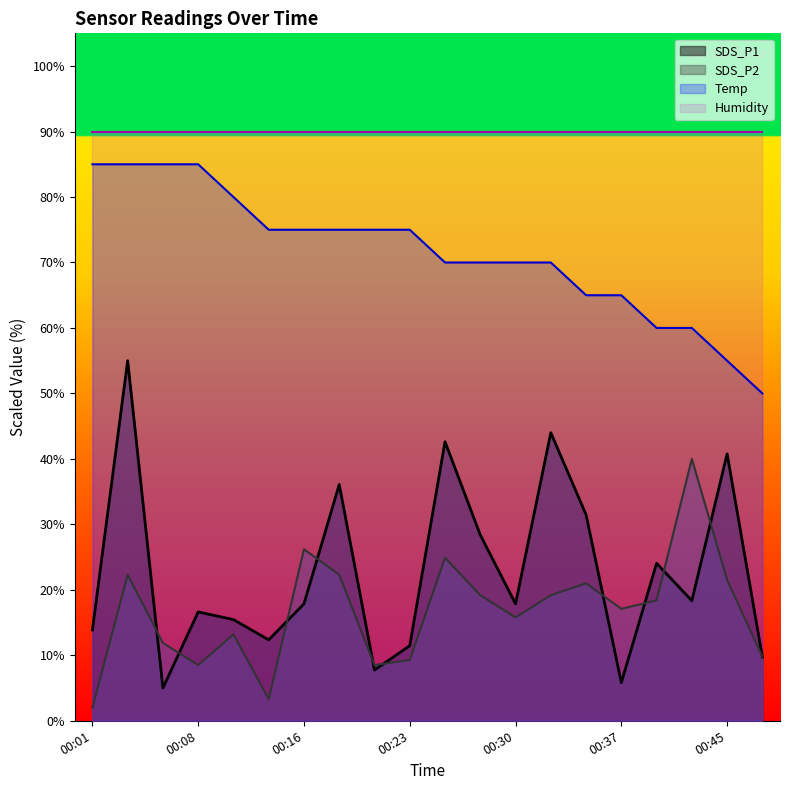

Which series has the largest total across all categories?

Humidity